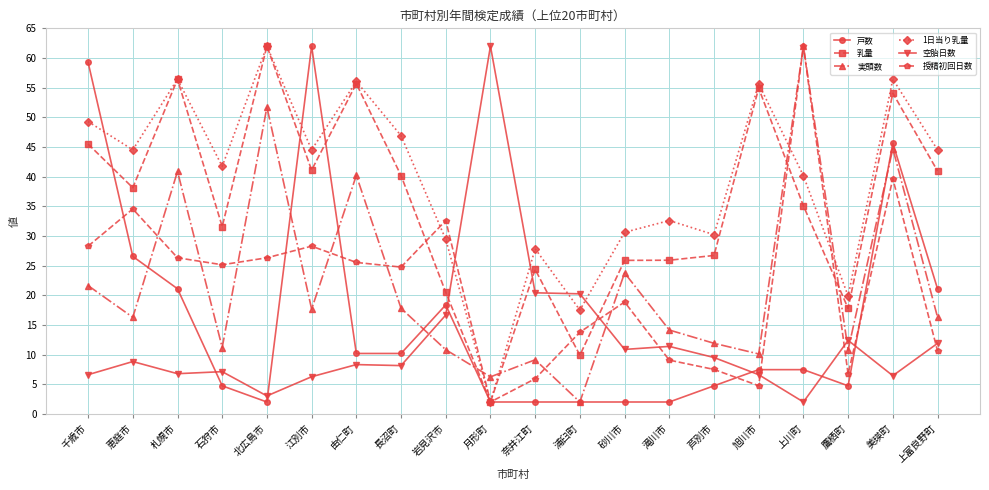

Which series ends up on top after the final intersection of 空胎日数 and 戸数?

戸数